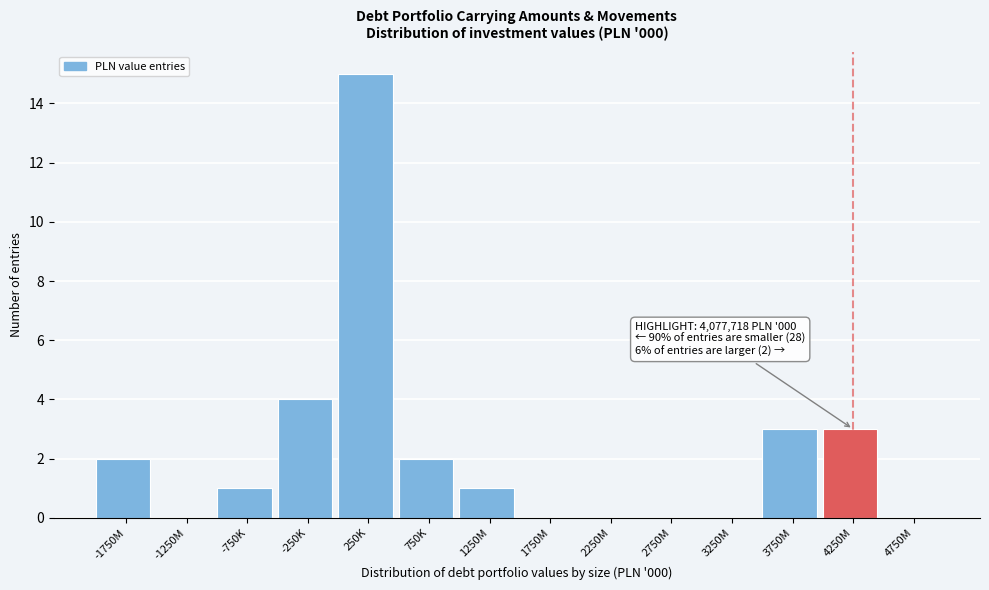

Reading left to right, extract all data points from this chart.

-1750M=2	-1250M=0	-750K=1	-250K=4	250K=15	750K=2	1250M=1	1750M=0	2250M=0	2750M=0	3250M=0	3750M=3	4250M=3	4750M=0